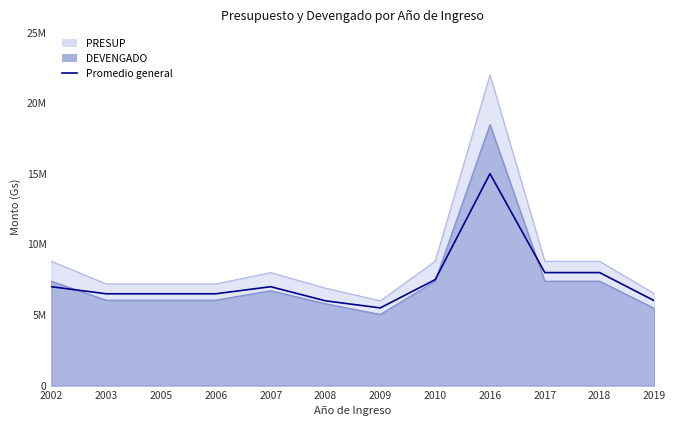

How many points are higher than both their immediate neighbors (excluding endpoints)?

2